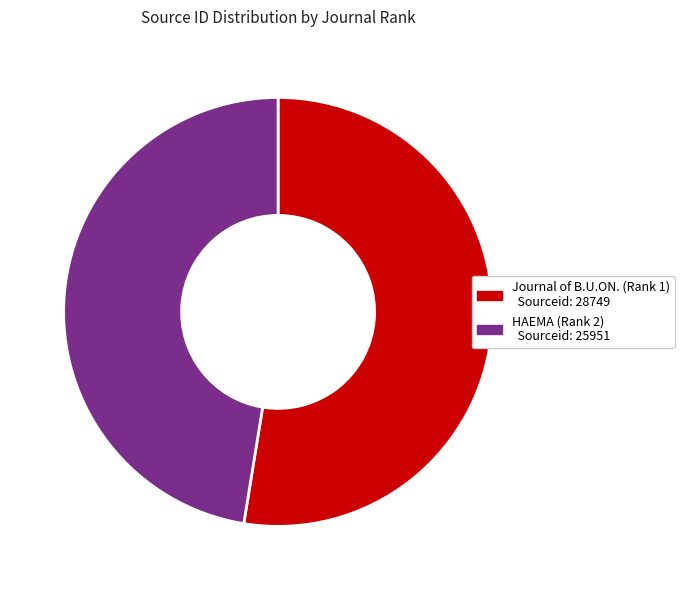

What is the largest slice in the pie chart?

Journal of B.U.ON. (Rank 1)